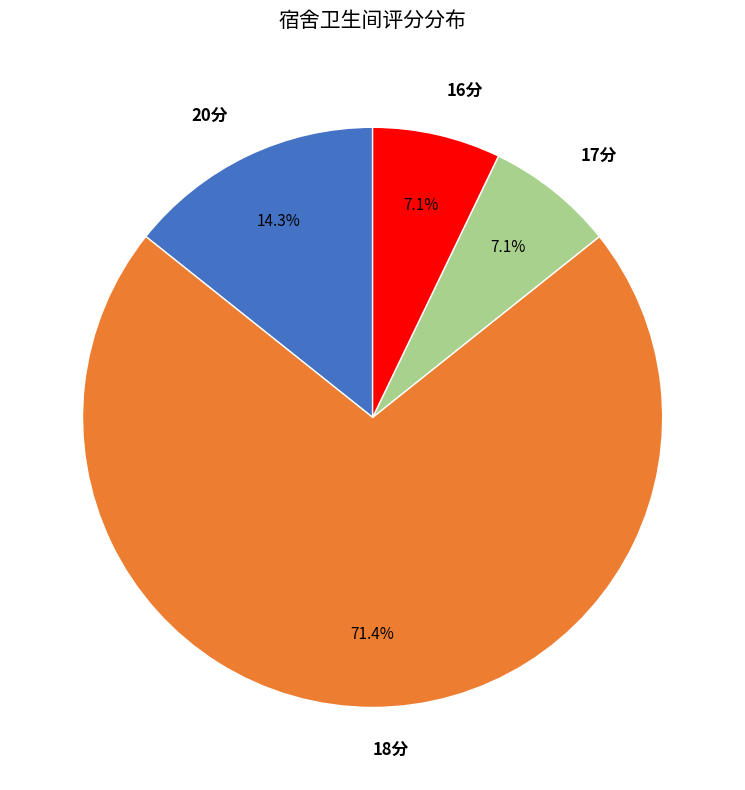

How many slices are in this pie chart?

4